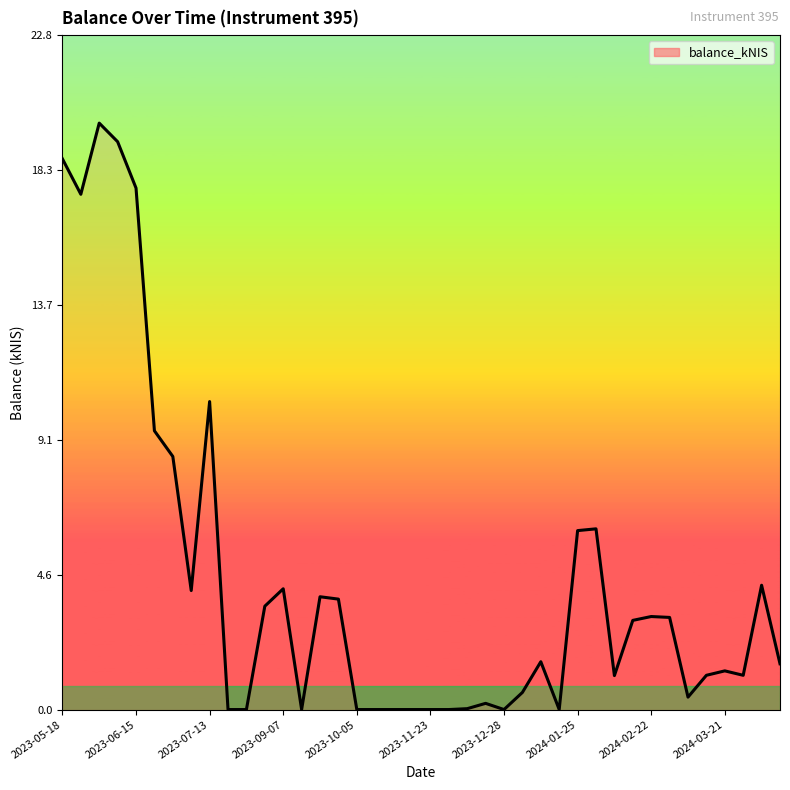

What is the maximum value shown in the chart?

19.9